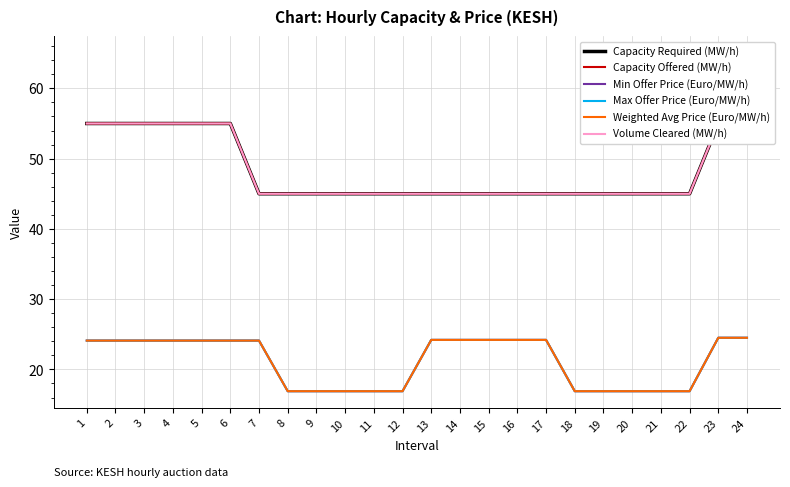

How many values in the Volume Cleared (MW/h) series exceed 45?

8